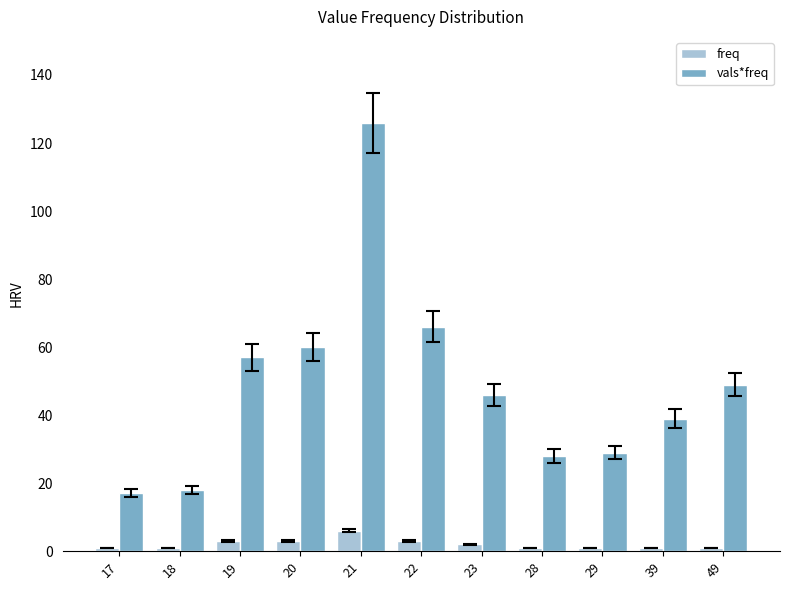

Rank the series at 23 from highest to lowest value.

vals*freq, freq